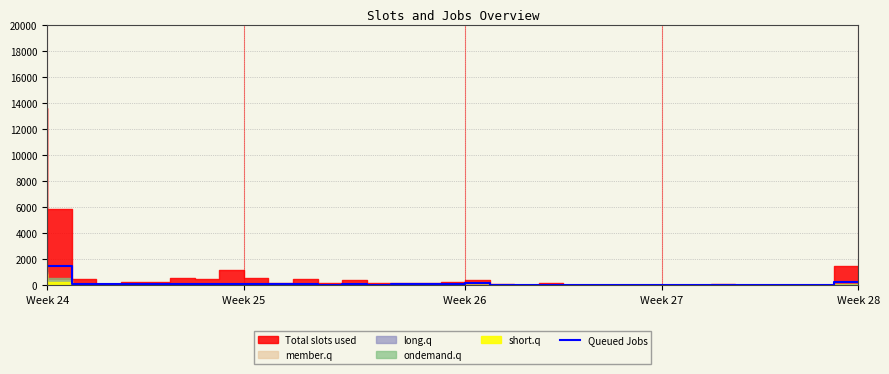

What is the highest value of the Queued Jobs series?

3964